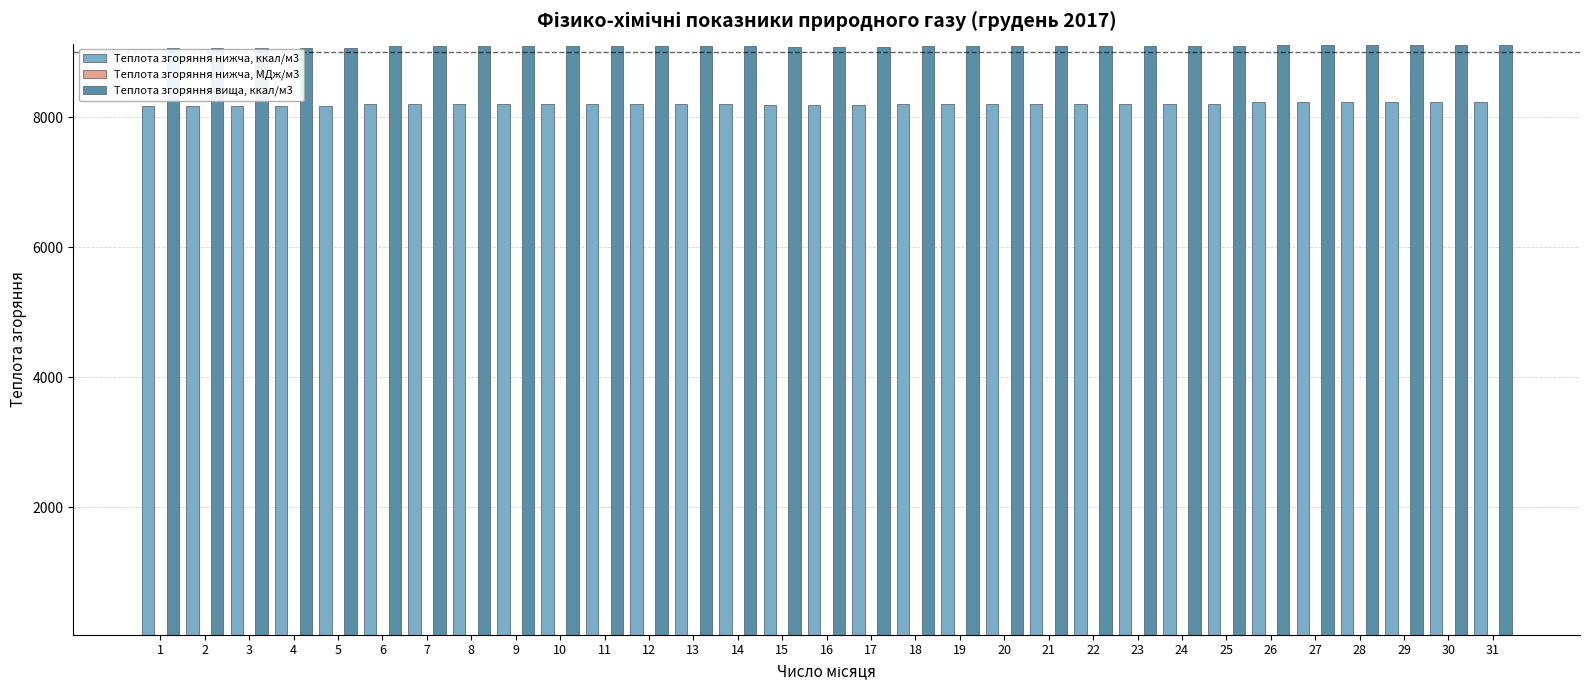

Is it true that Теплота згоряння нижча, ккал/м3 equals 13323.7 at 21?

False